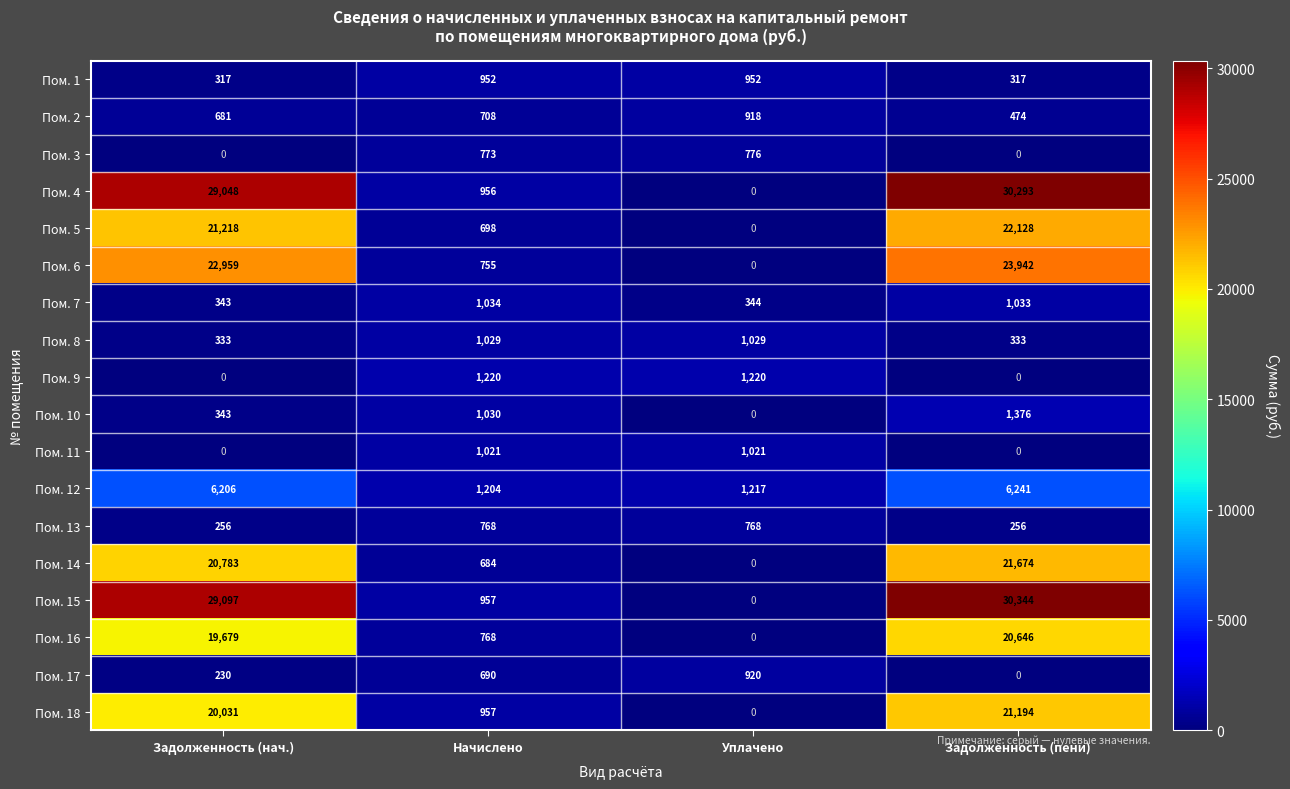

The value of Пом. 17 at Начислено is 1015. True or false?

False